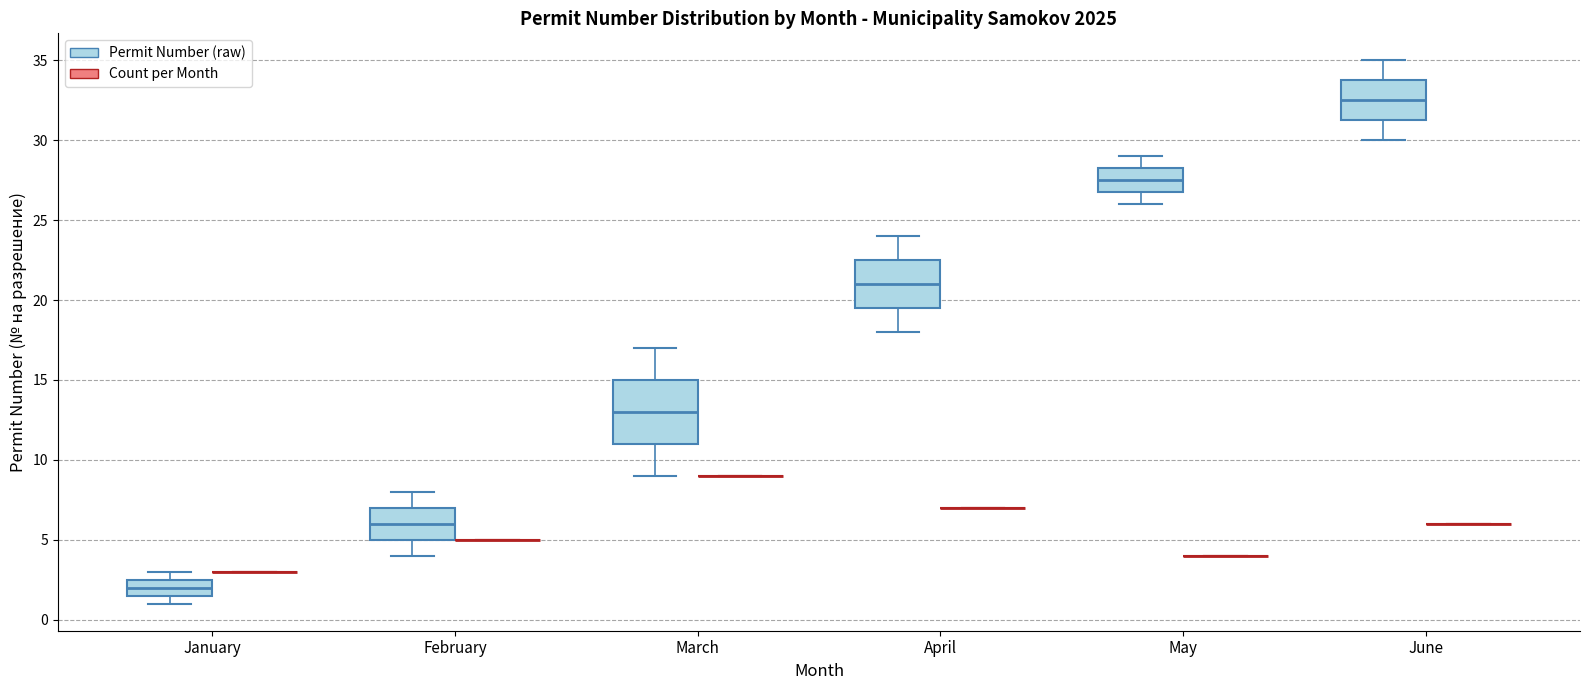

Reading left to right, transcribe this box plot: for each box, give where its median line is, the range the box spans, and where its two whiskers end, as read against the y-axis. The values are not printed on the chart, so give them approximately, as read against the axis.

January (Permit Number (raw)): median 2.0, box 1.5 to 2.5, whiskers 1.0 to 3.0
January (Count per Month): box collapsed to a line at 3.0, whiskers 3.0 to 3.0
February (Permit Number (raw)): median 6.0, box 5.0 to 7.0, whiskers 4.0 to 8.0
February (Count per Month): box collapsed to a line at 5.0, whiskers 5.0 to 5.0
March (Permit Number (raw)): median 13.0, box 11.0 to 15.0, whiskers 9.0 to 17.0
March (Count per Month): box collapsed to a line at 9.0, whiskers 9.0 to 9.0
April (Permit Number (raw)): median 21.0, box 19.5 to 22.5, whiskers 18.0 to 24.0
April (Count per Month): box collapsed to a line at 7.0, whiskers 7.0 to 7.0
May (Permit Number (raw)): median 27.5, box 27.0 to 28.5, whiskers 26.0 to 29.0
May (Count per Month): box collapsed to a line at 4.0, whiskers 4.0 to 4.0
June (Permit Number (raw)): median 32.5, box 31.5 to 34.0, whiskers 30.0 to 35.0
June (Count per Month): box collapsed to a line at 6.0, whiskers 6.0 to 6.0